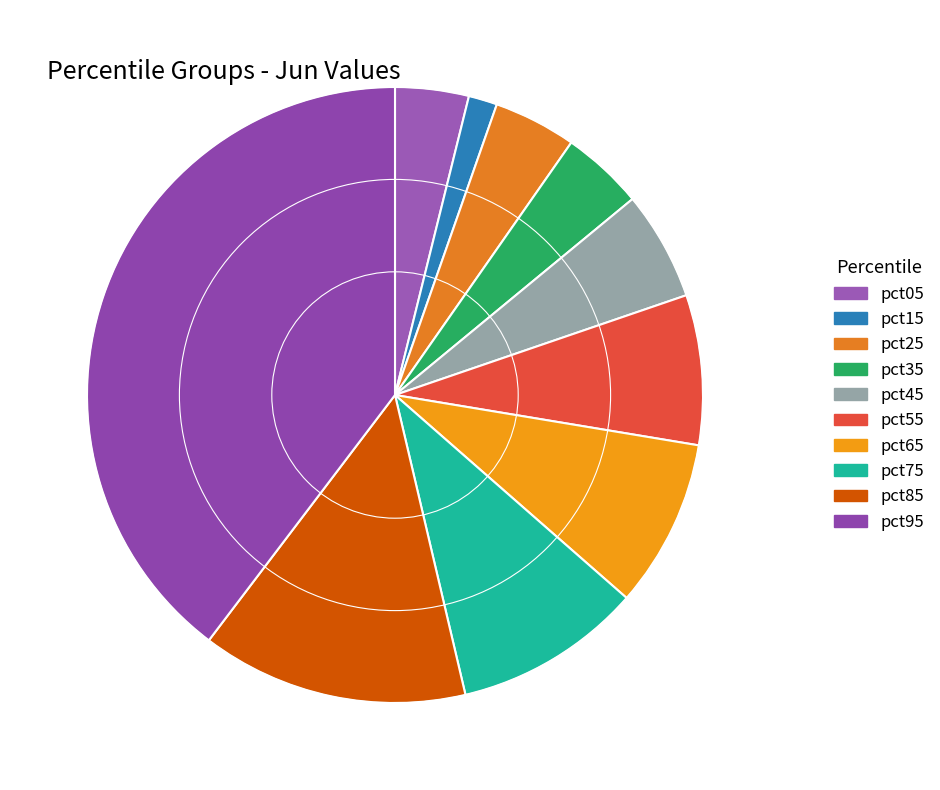

True or false: pct55 accounts for 1% of the total.

False